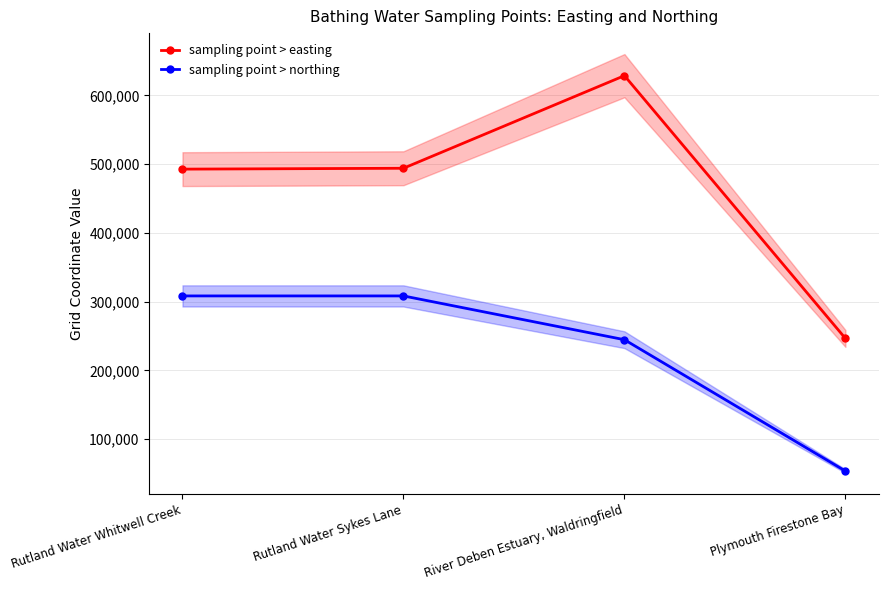

True or false: sampling point > easting and sampling point > northing intersect in this chart.

False